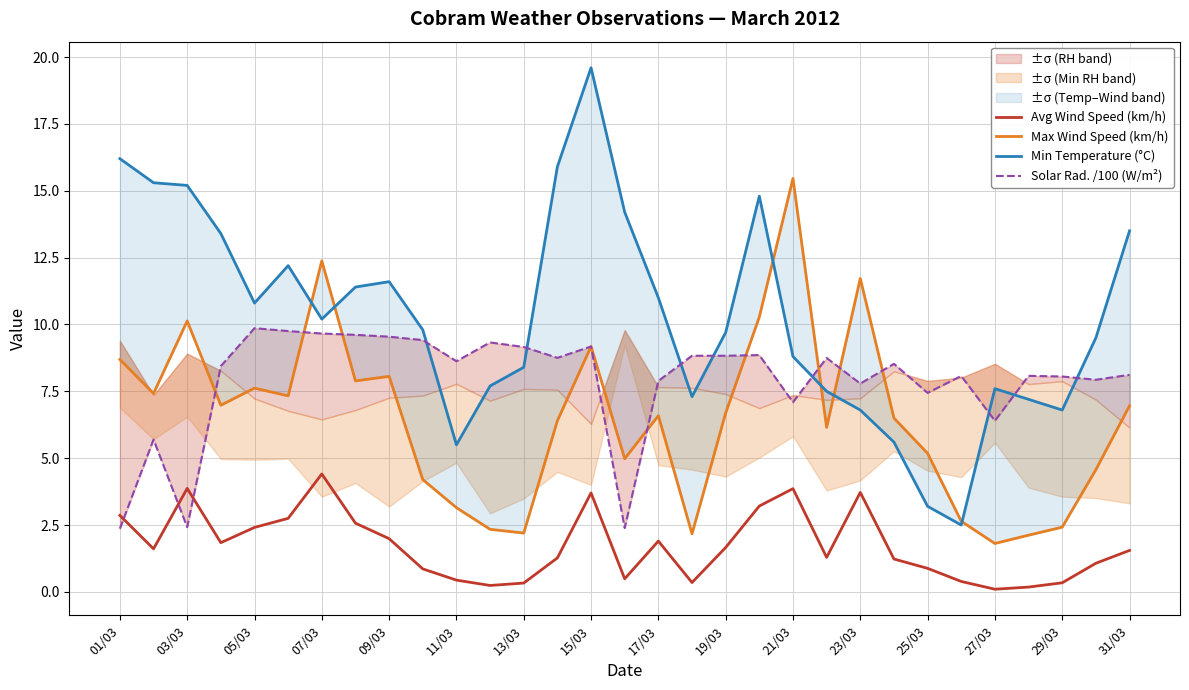

What is the highest value of the Avg Wind Speed (km/h) series?

4.4